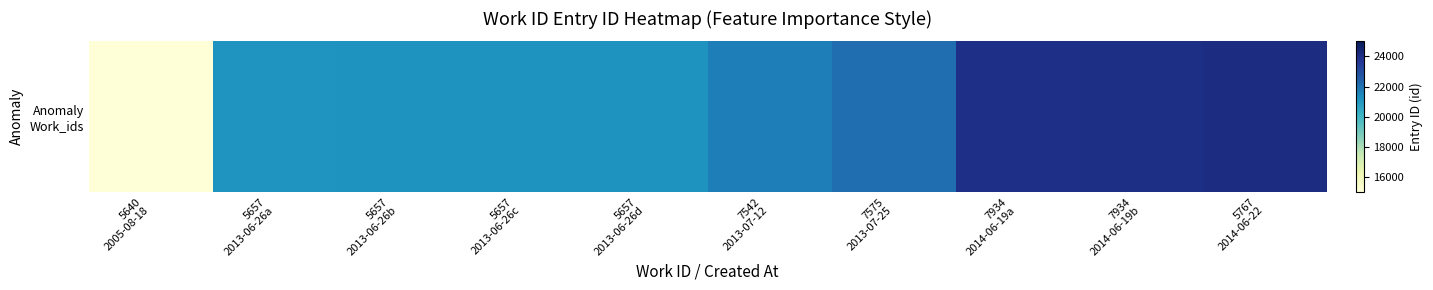

What is the change in value from 7542
2013-07-12 to 7575
2013-07-25?

+374